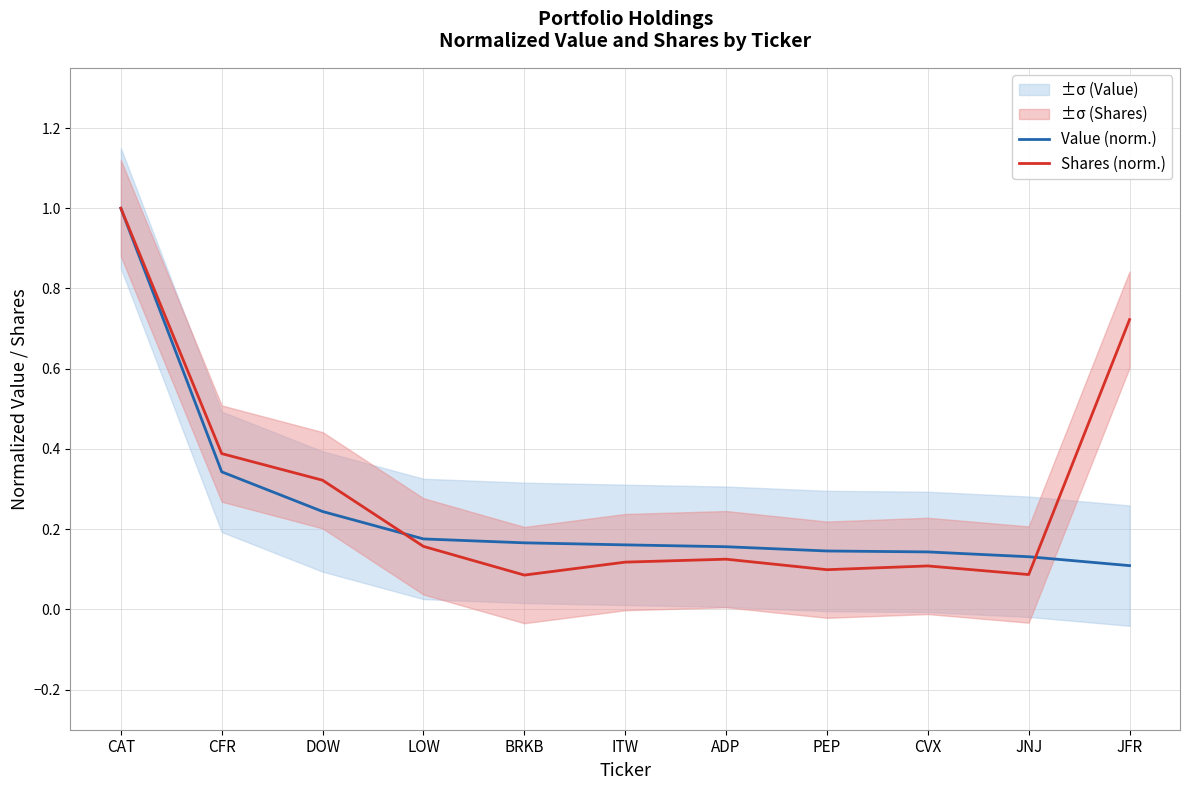

What is the smallest value displayed?

0.1